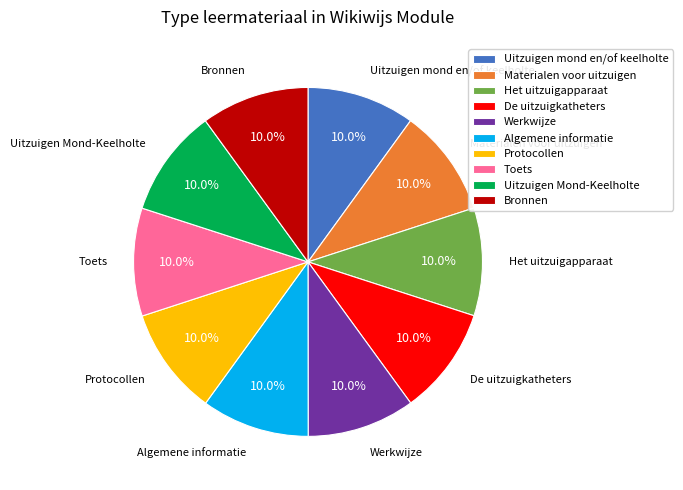

To the nearest percent, what is the average slice percentage?

10%